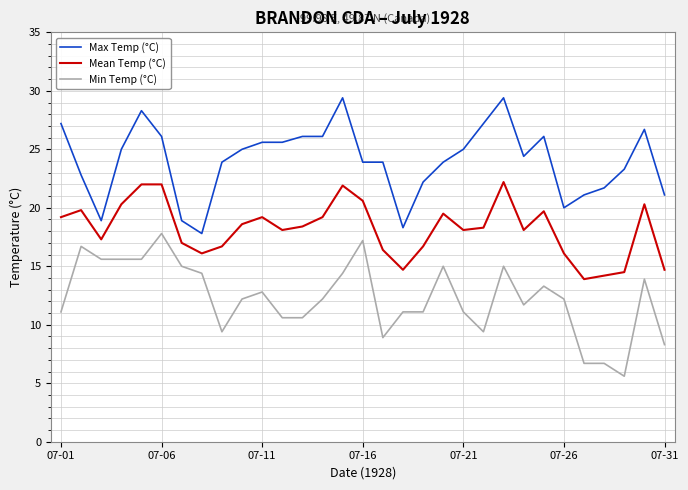

What is the difference between the maximum and minimum values in the Mean Temp (°C) series?

8.3